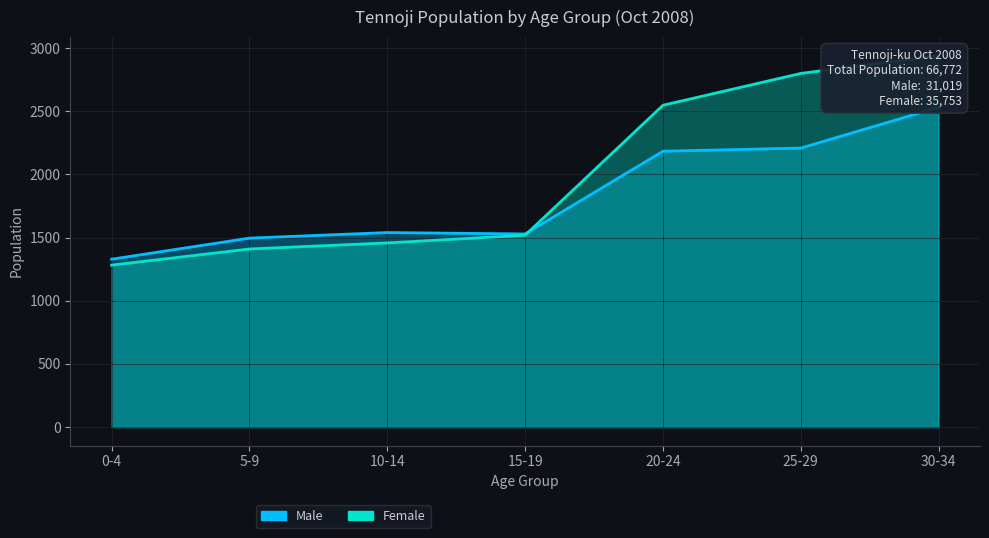

What is the difference between the highest and lowest values at 30-34?

409